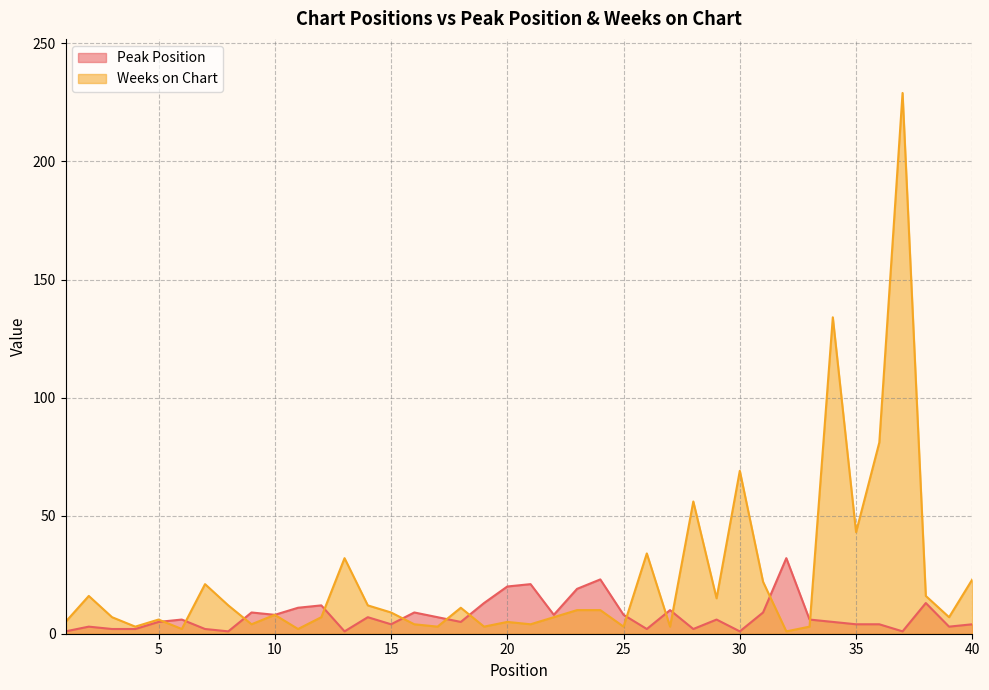

At which label does Peak Position reach its peak?

32